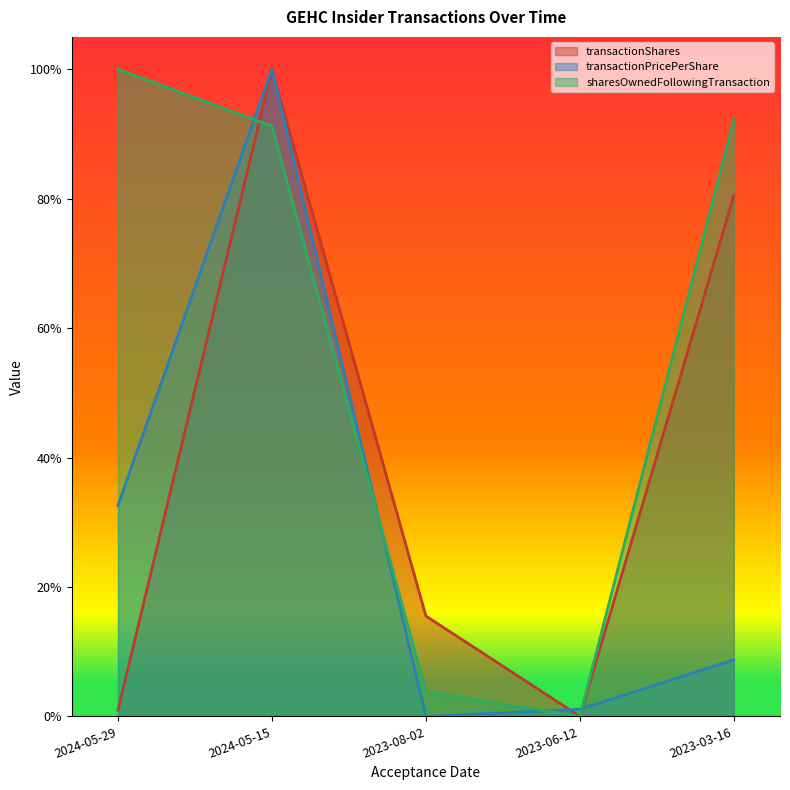

True or false: sharesOwnedFollowingTransaction and transactionShares cross at least once.

True